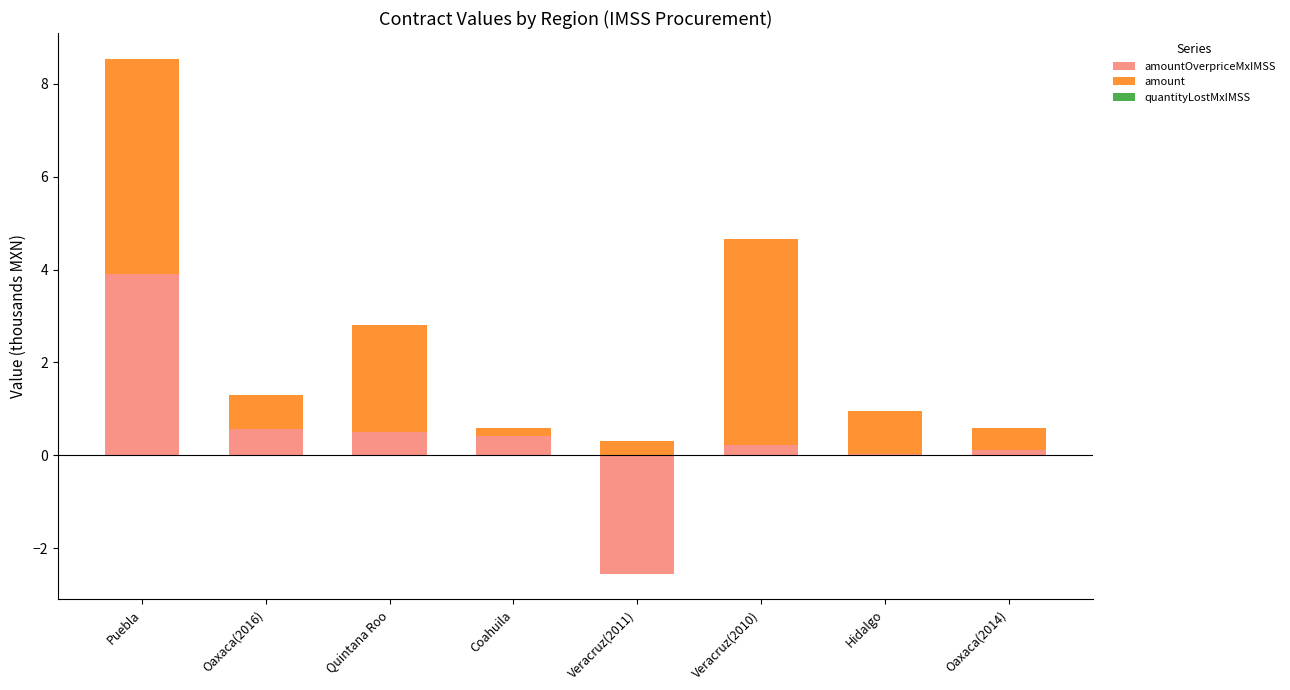

The quantityLostMxIMSS series shows 0.0 at Veracruz(2011). True or false?

False